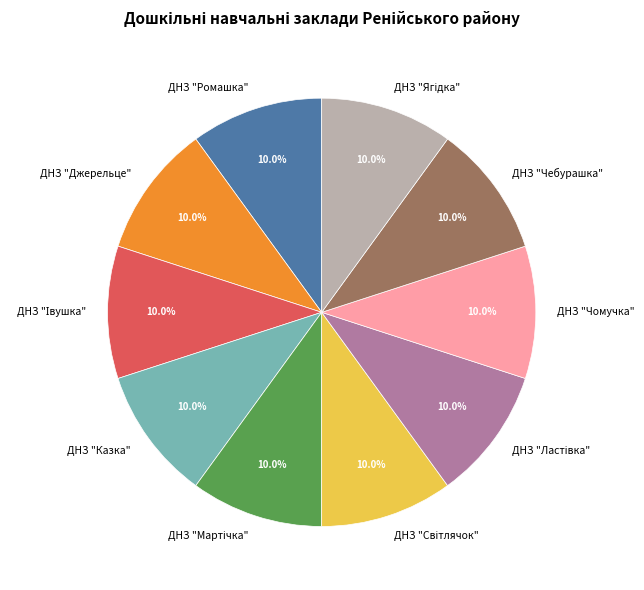

How many segments does this pie chart have?

10